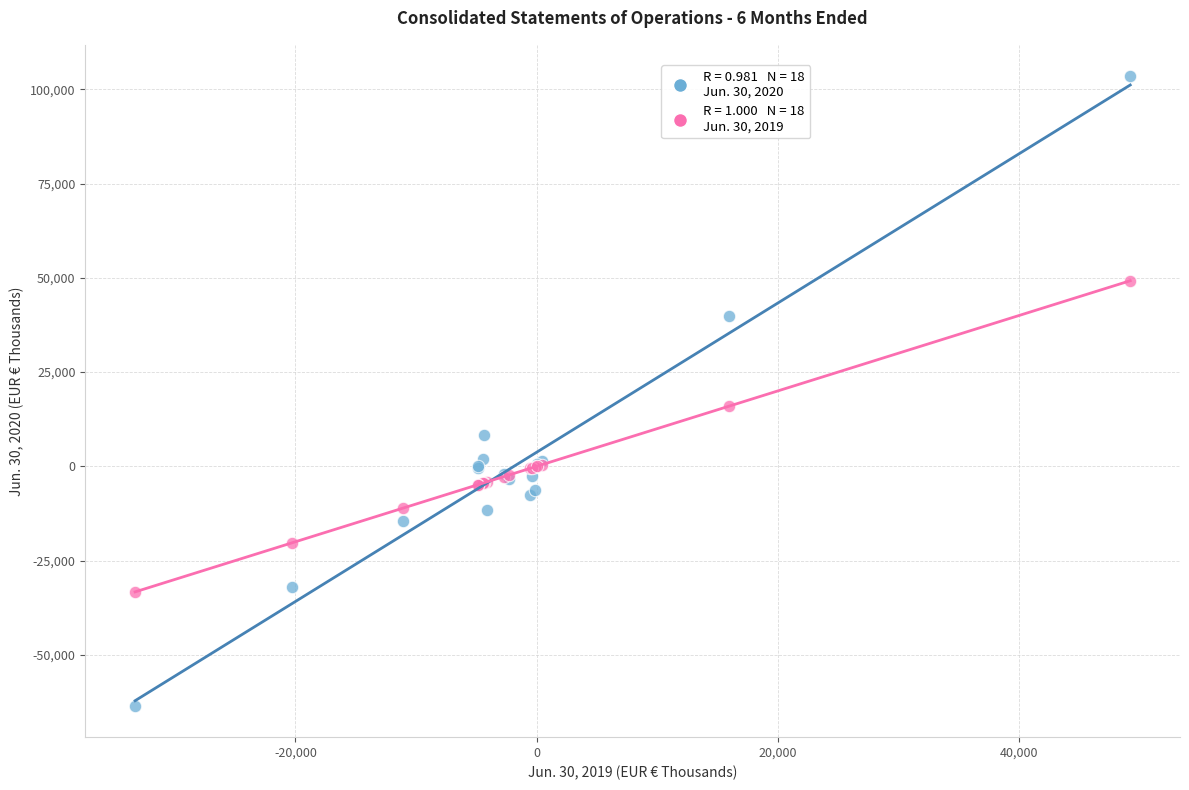

Across all series, what Y value is closest to 19978?

15923